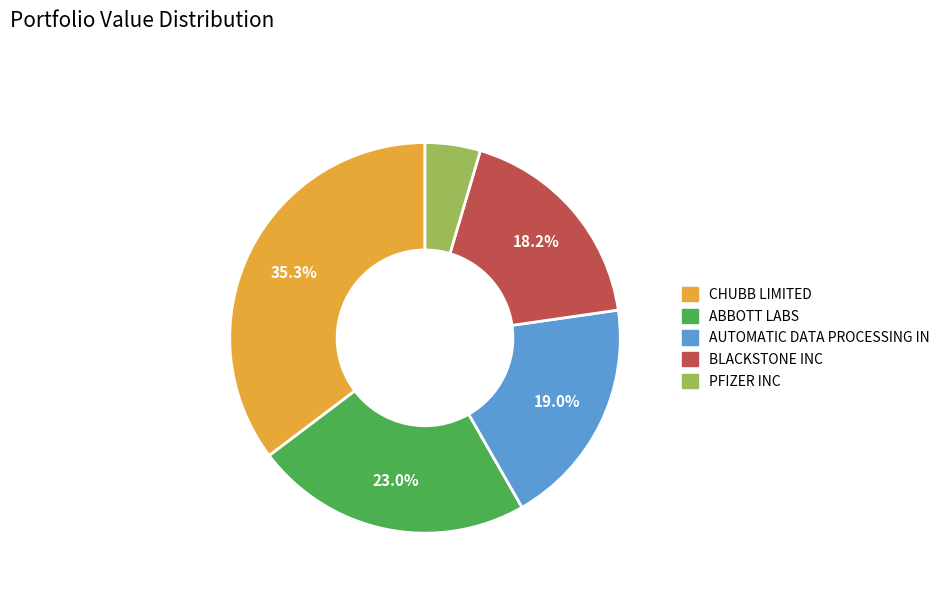

Combined, do CHUBB LIMITED and AUTOMATIC DATA PROCESSING IN account for over 50%?

Yes